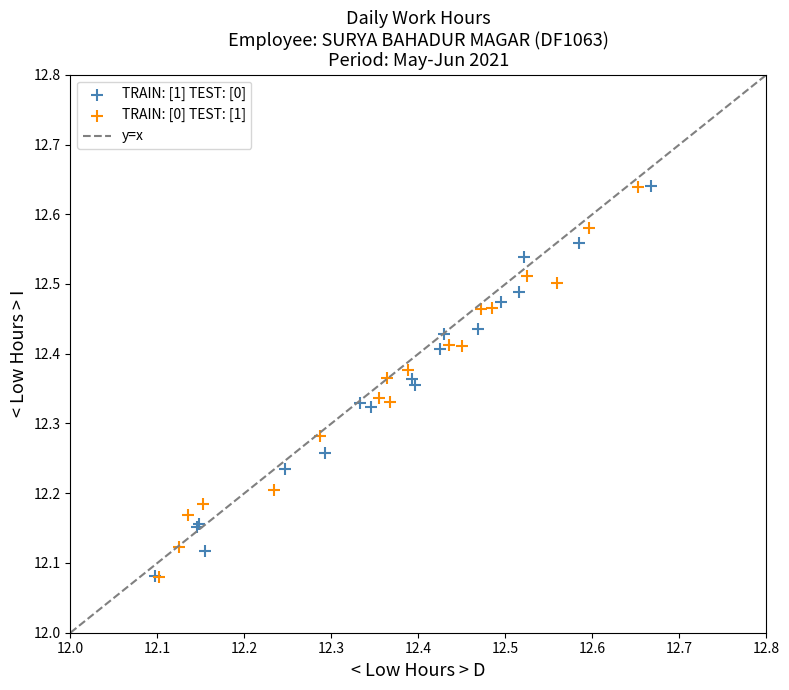

Which series has the widest spread of Y values?

TRAIN: [1] TEST: [0]